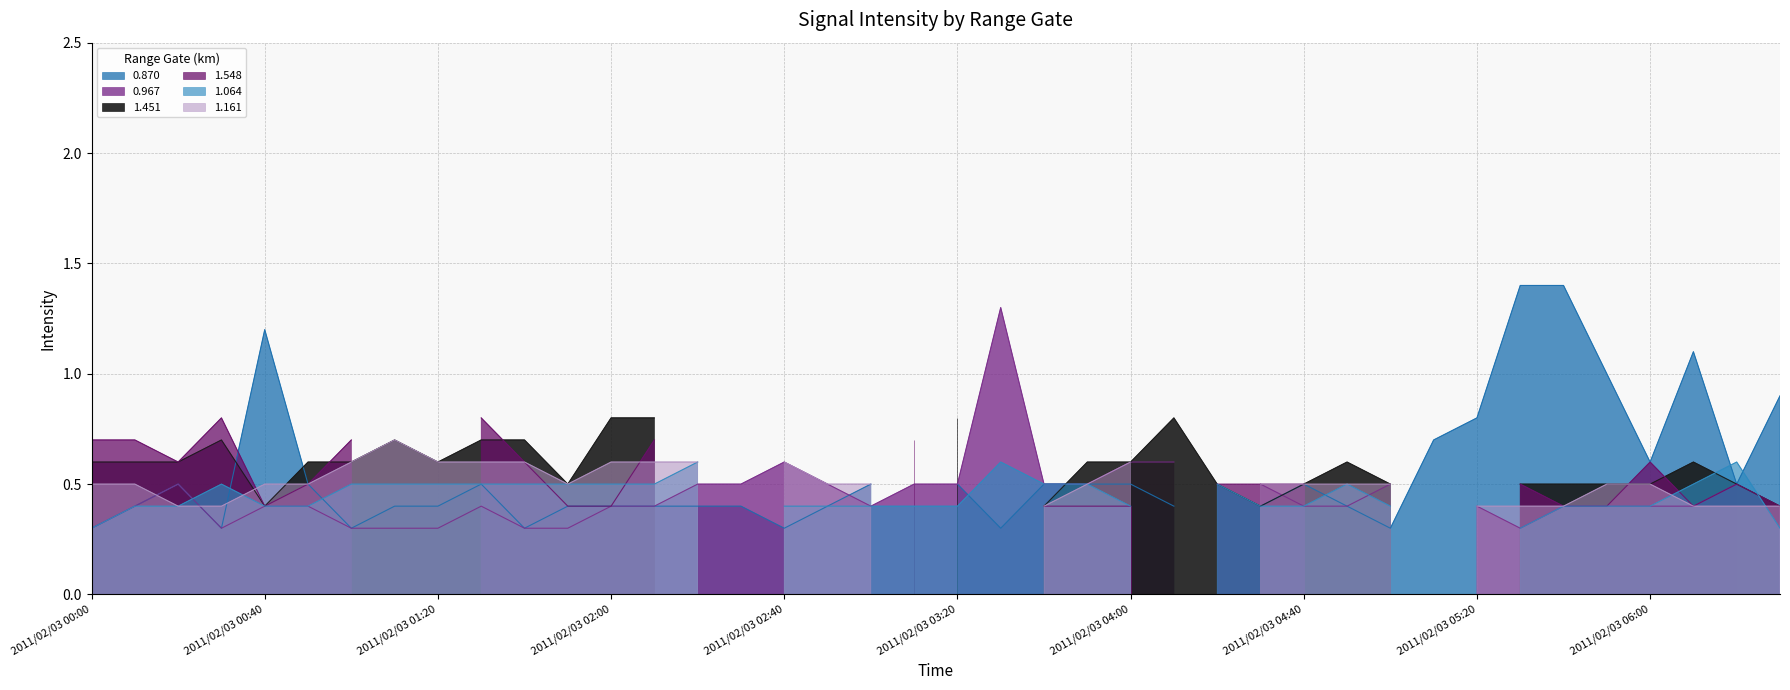

What are all the series names shown in the legend?

0.870, 0.967, 1.451, 1.548, 1.064, 1.161